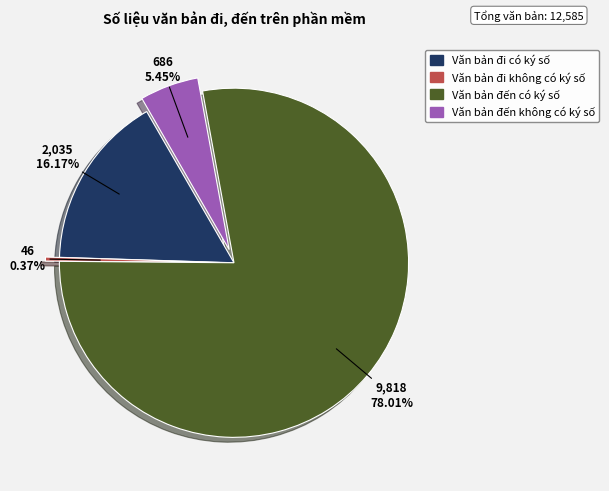

To the nearest percent, what percentage of the pie is Văn bản đến có ký số?

78%